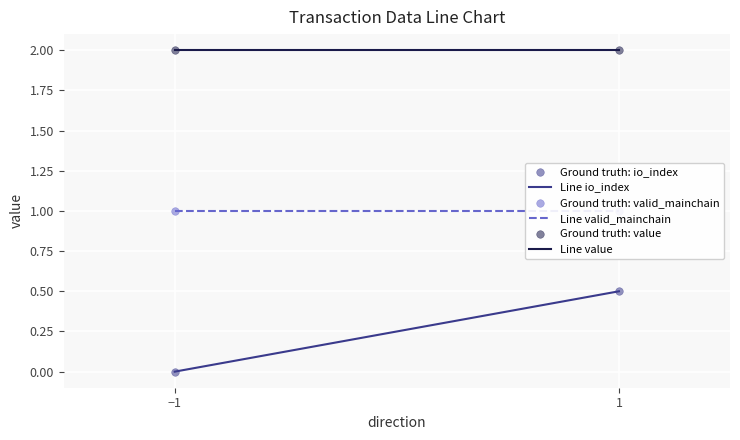

Which series has the largest total across all categories?

Line value